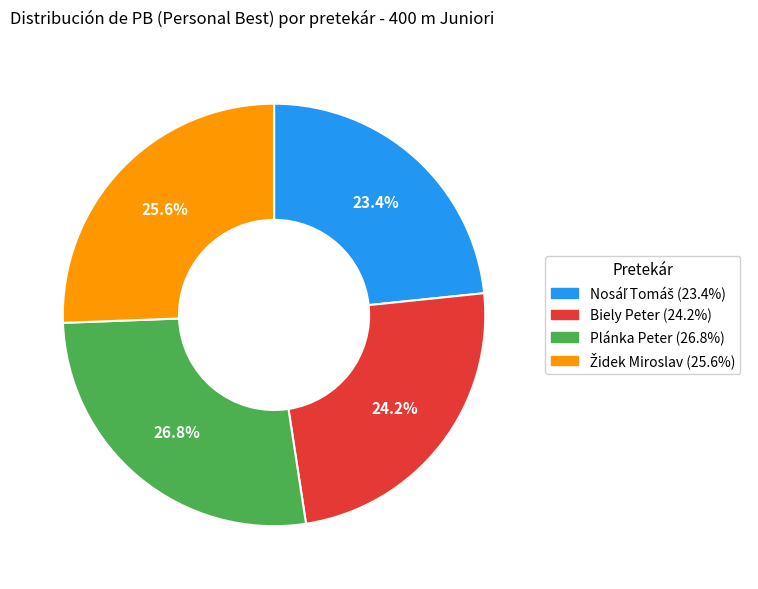

How many segments does this pie chart have?

4